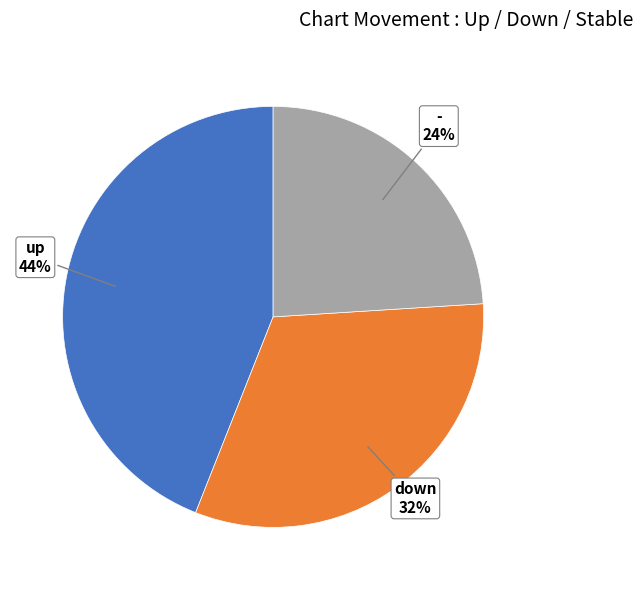

Count the number of slices in the pie.

3